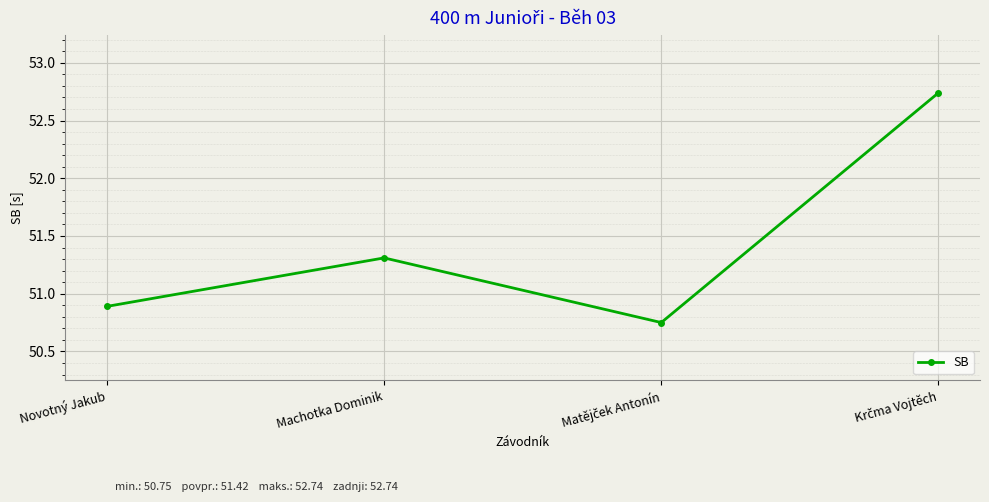

What is the value of the 1st point from the left?

50.9